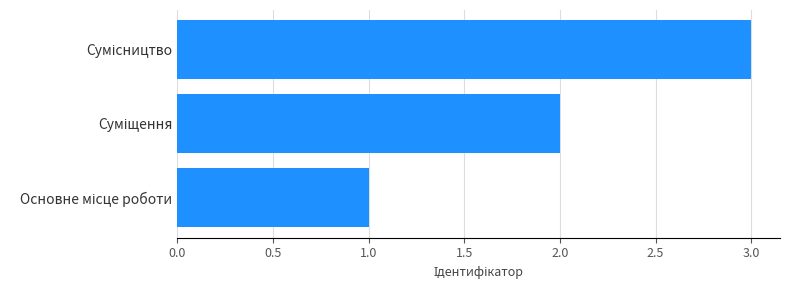

What is the sum of all values?

6